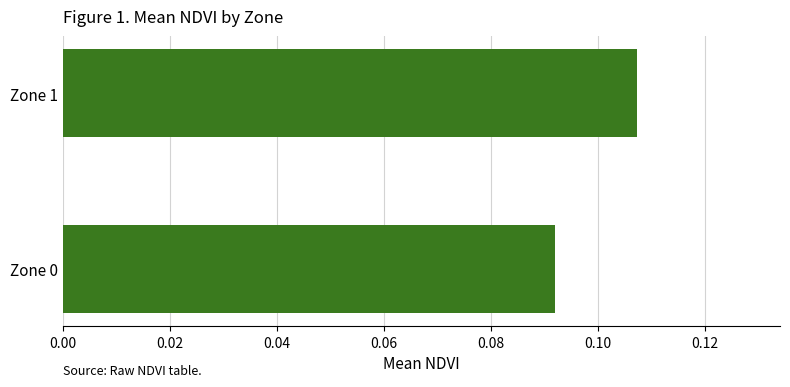

Rank the categories by value from highest to lowest.

Zone 1, Zone 0